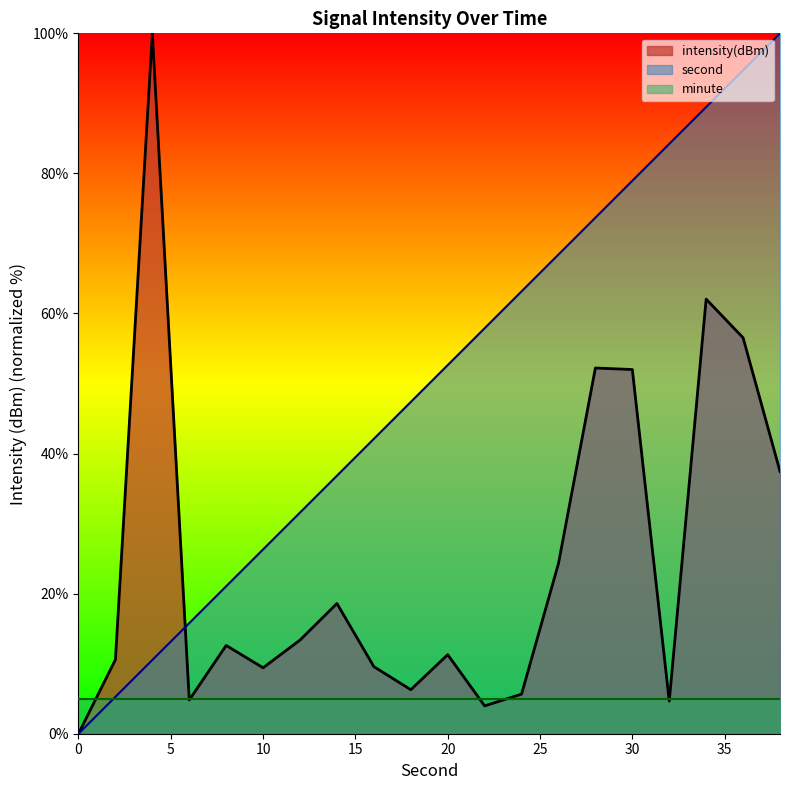

How many values in the second series are below 52?

10